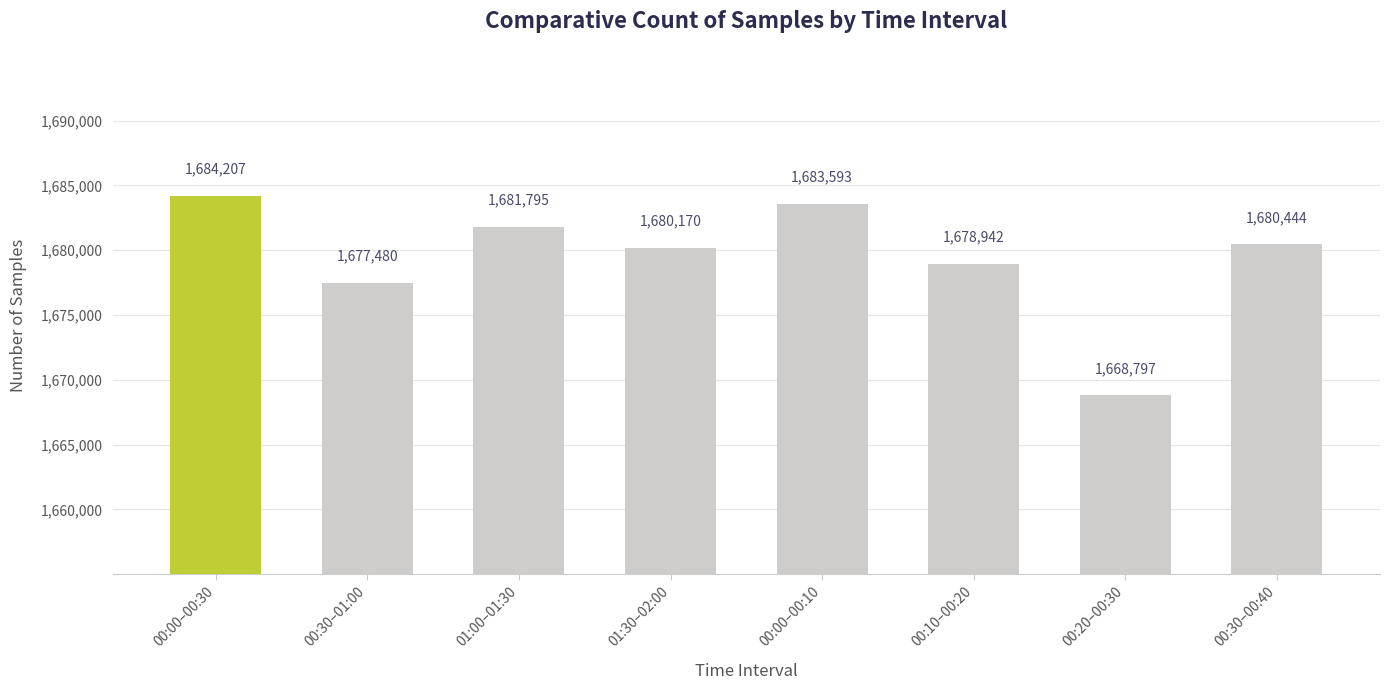

How many series are shown in this chart?

1